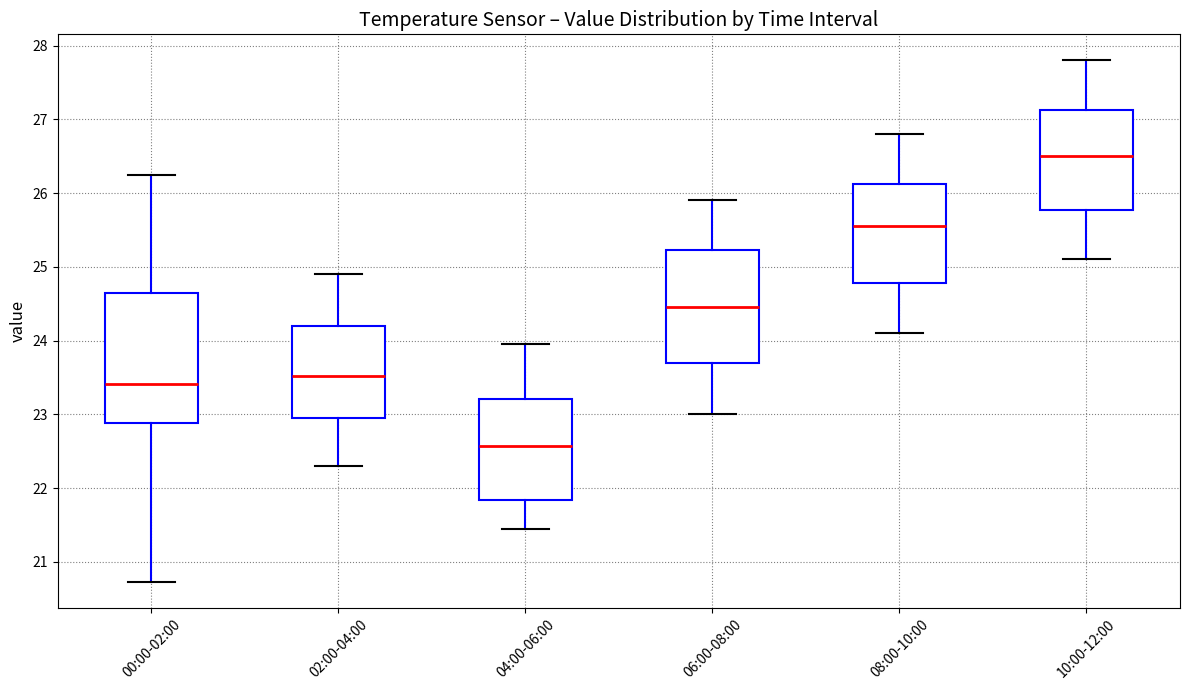

Which box's median line is the lowest?

04:00-06:00